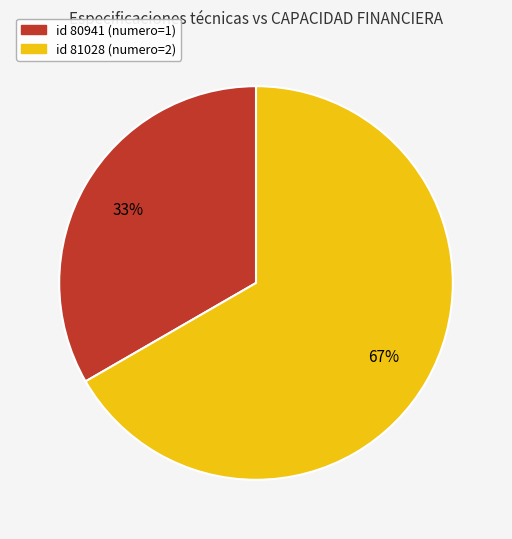

To the nearest percent, what is the average slice percentage?

50%